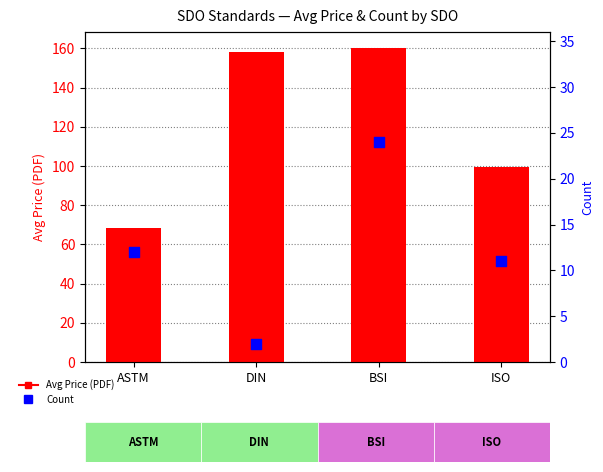

What are all the series names shown in the legend?

Avg Price (PDF), Count